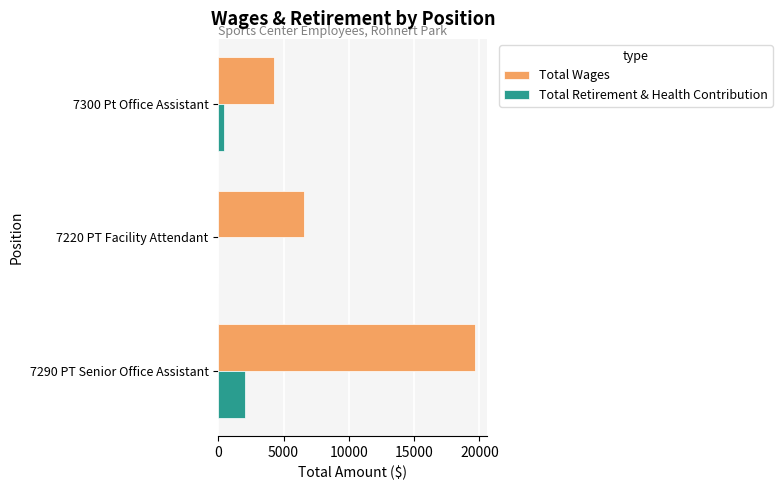

At which category does the chart reach its peak across all series?

7290 PT Senior Office Assistant